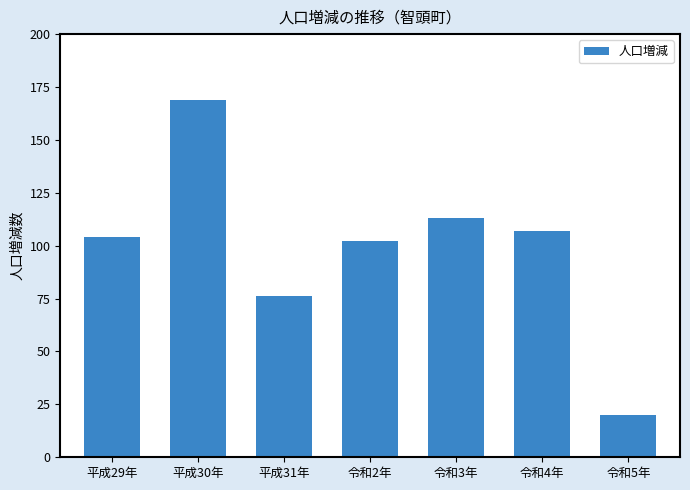

List the labels in order of value, largest first.

平成30年, 令和3年, 令和4年, 平成29年, 令和2年, 平成31年, 令和5年